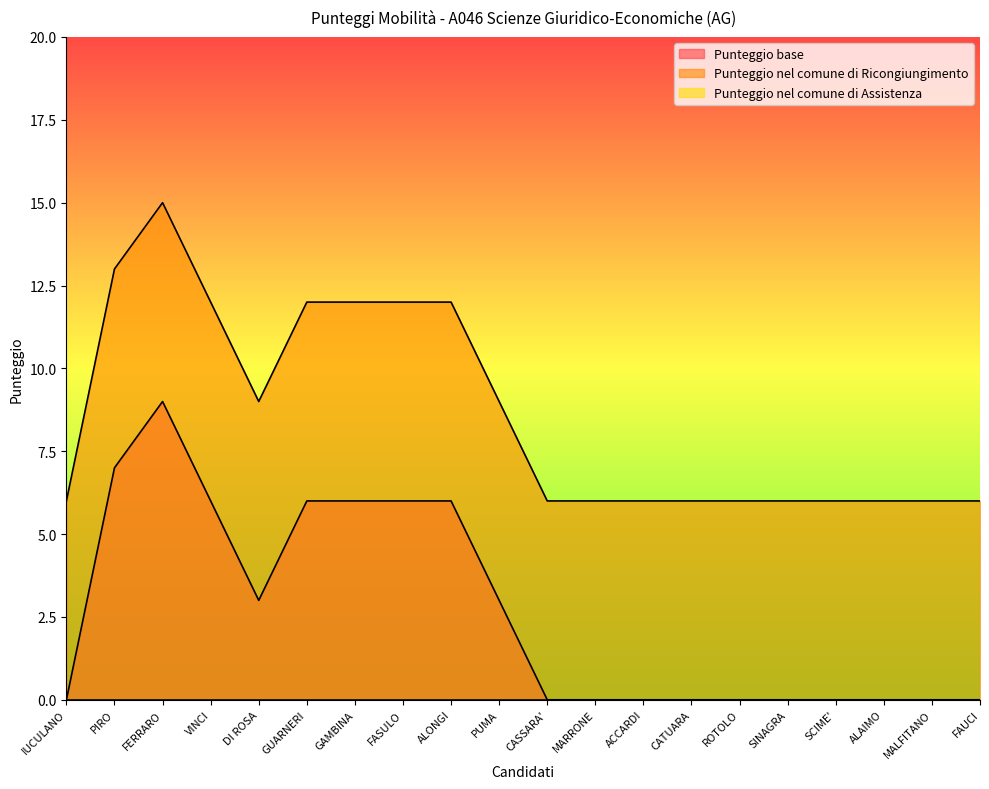

How many data points does each series have?

20